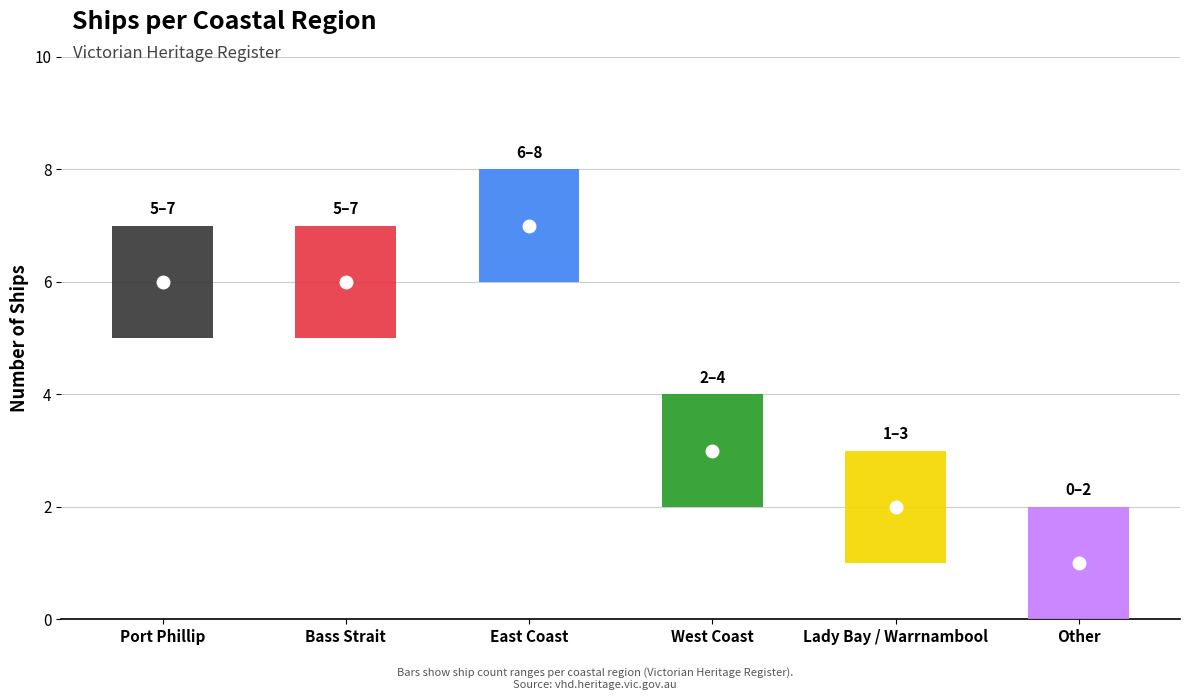

Reading right to left, transcribe all the data shown in this chart.

Other=1	Lady Bay / Warrnambool=2	West Coast=3	East Coast=7	Bass Strait=6	Port Phillip=6